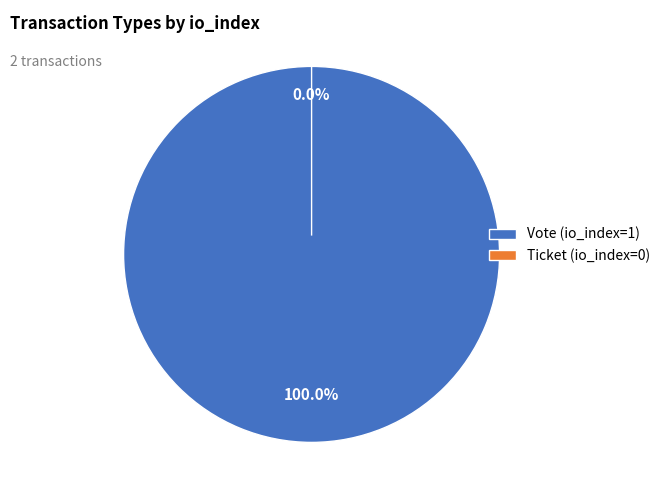

Between Ticket and Vote, which is larger?

Vote